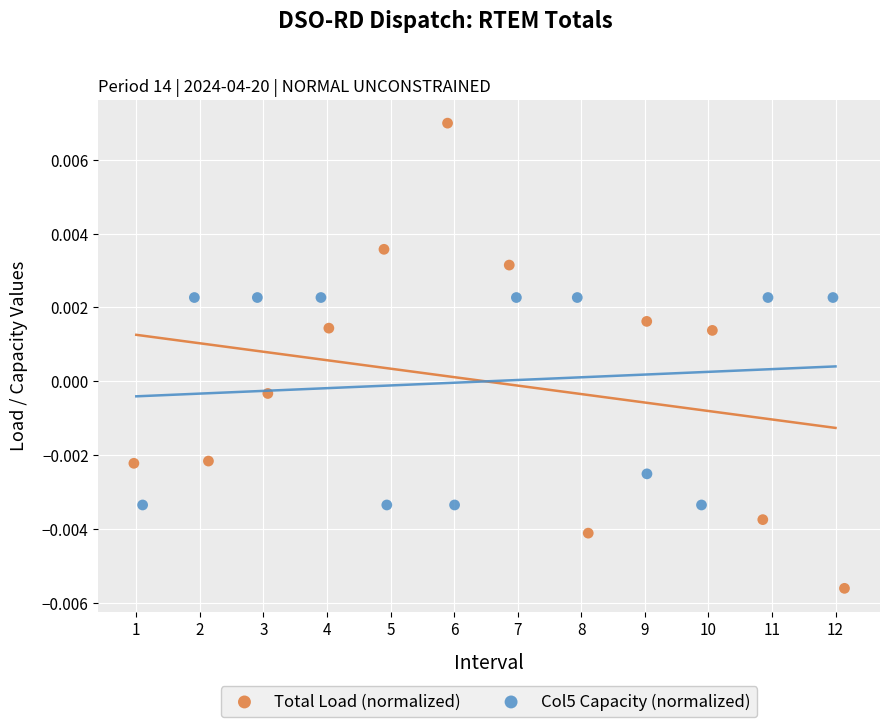

What are all the series names shown in the legend?

Total Load (normalized), Col5 Capacity (normalized)